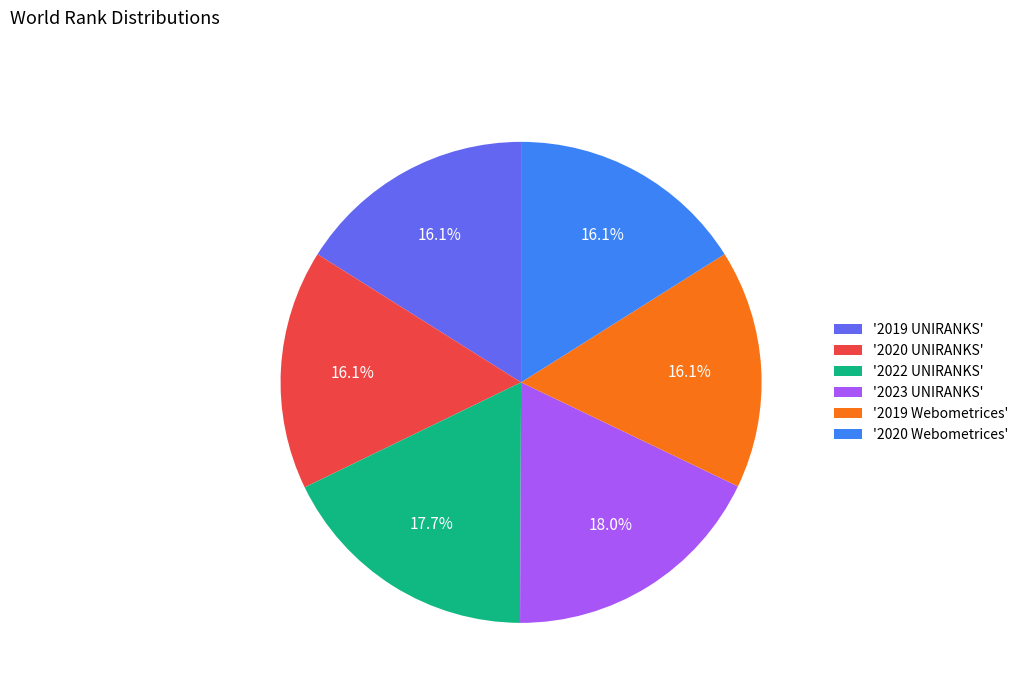

How much of the chart is everything except '2019 UNIRANKS'?

83.9%